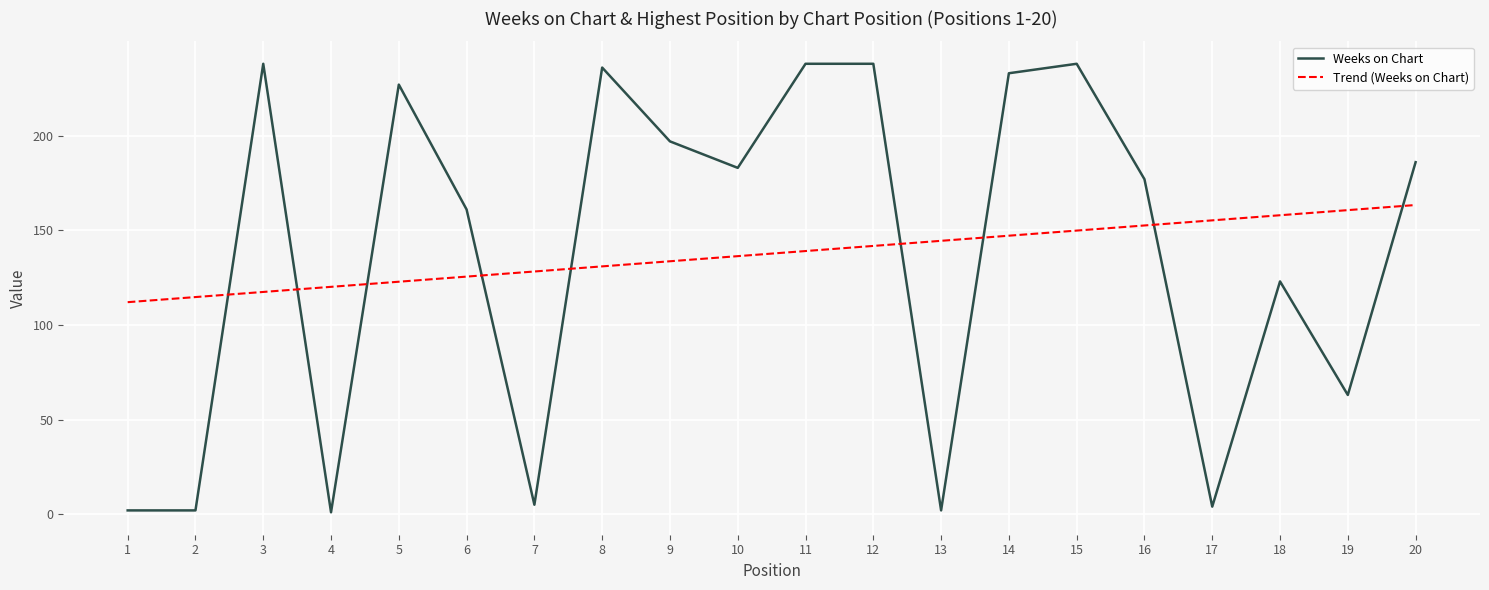

Where do Weeks on Chart and Trend (Weeks on Chart) first cross each other?

2 and 3